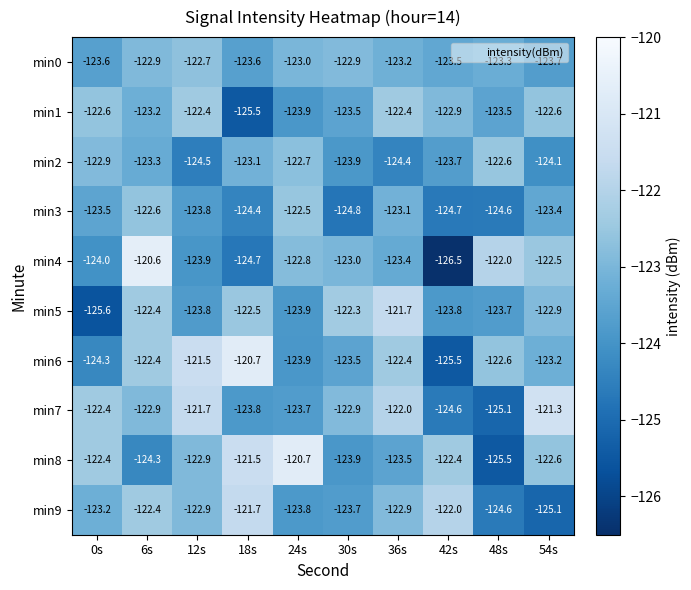

Between 36s and 48s, which series saw the biggest shift?

min7